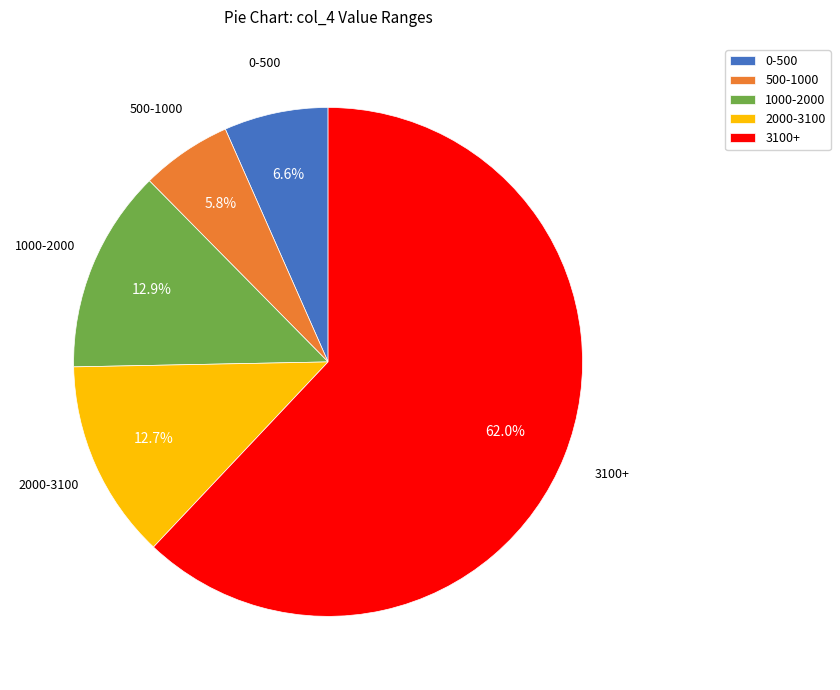

Is there any slice that represents more than half of the pie?

Yes